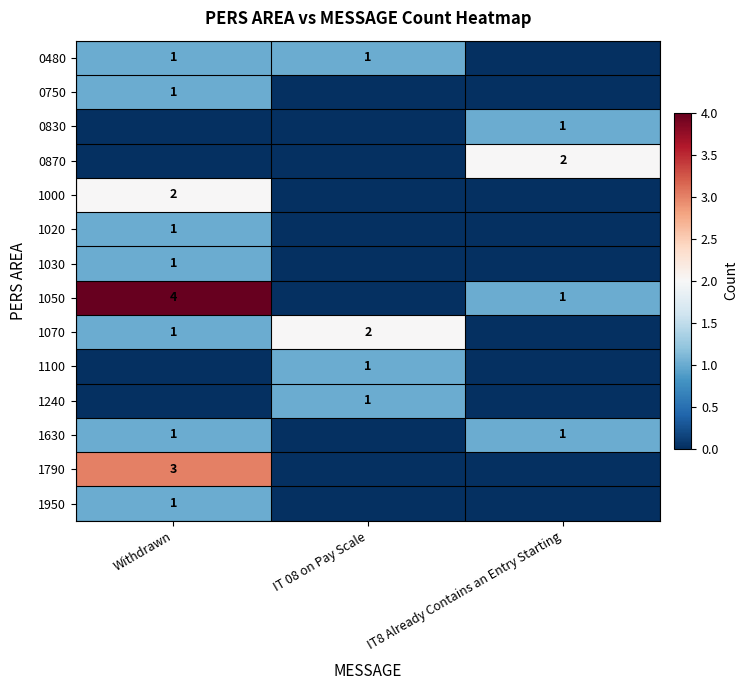

True or false: 1050 has a value of 4 at Withdrawn.

True